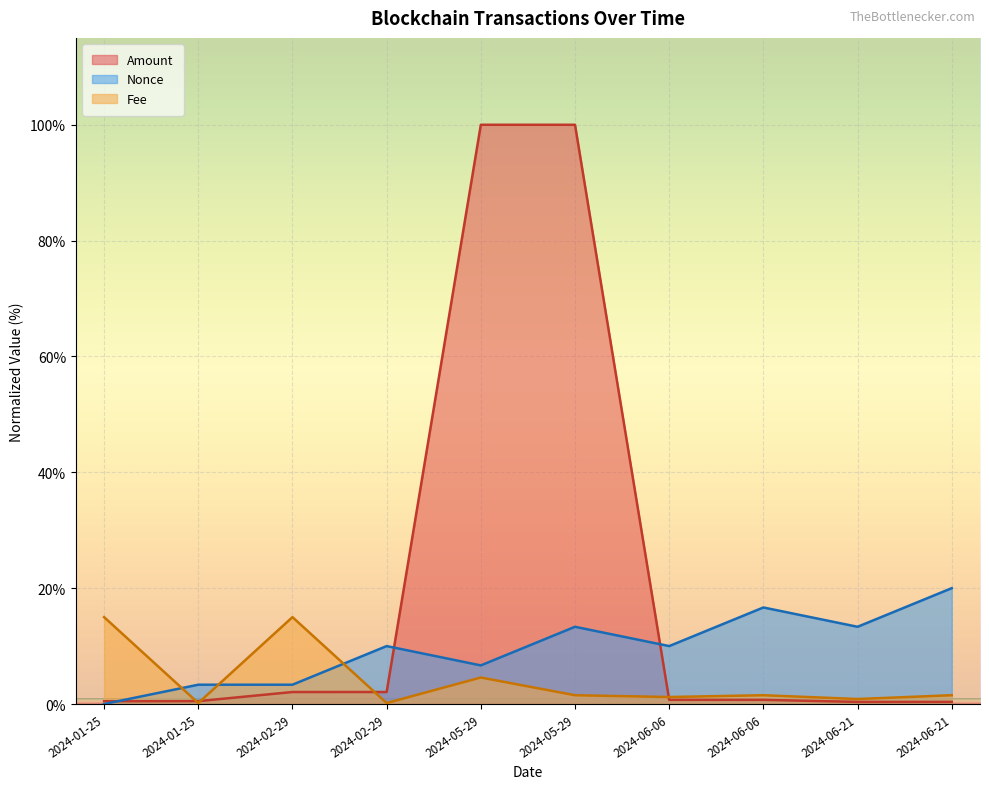

What is the highest value of the Nonce series?

20.0